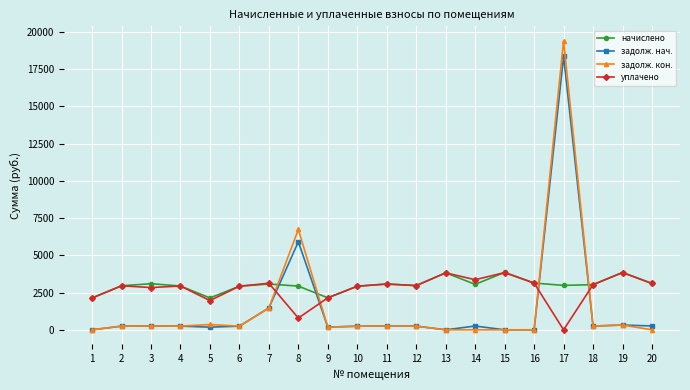

True or false: начислено has a value of 4334.0 at 14.

False